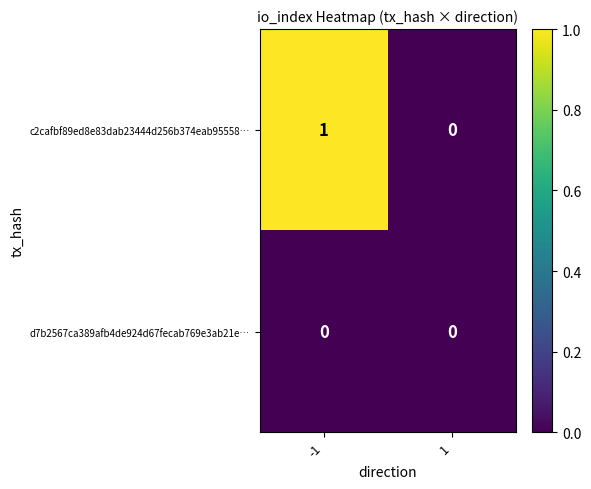

List the series in order of their peak value, highest first.

c2cafbf89ed8e83dab23444d256b374eab95558…, d7b2567ca389afb4de924d67fecab769e3ab21e…